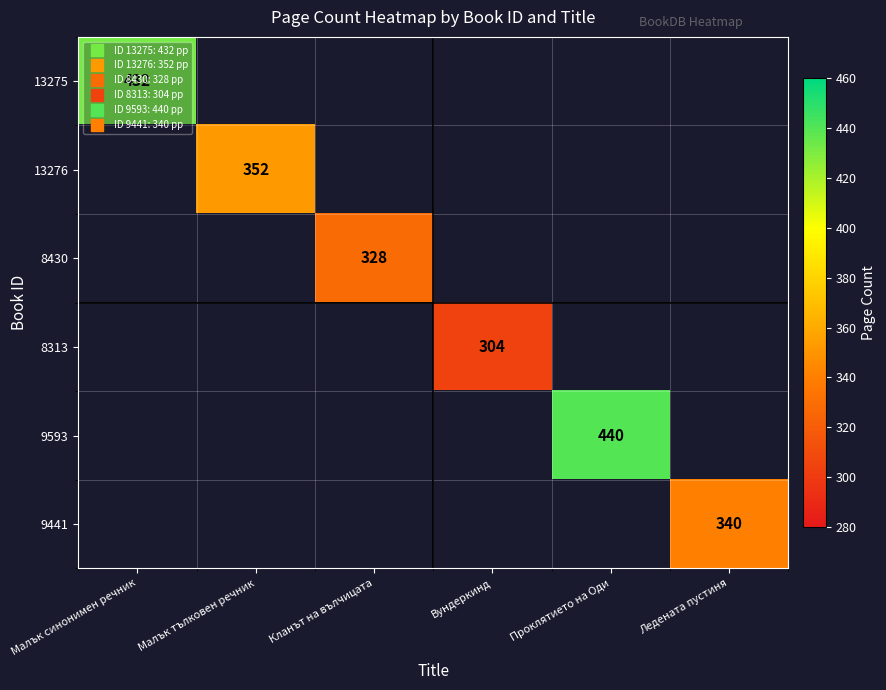

How many data points does each series have?

6